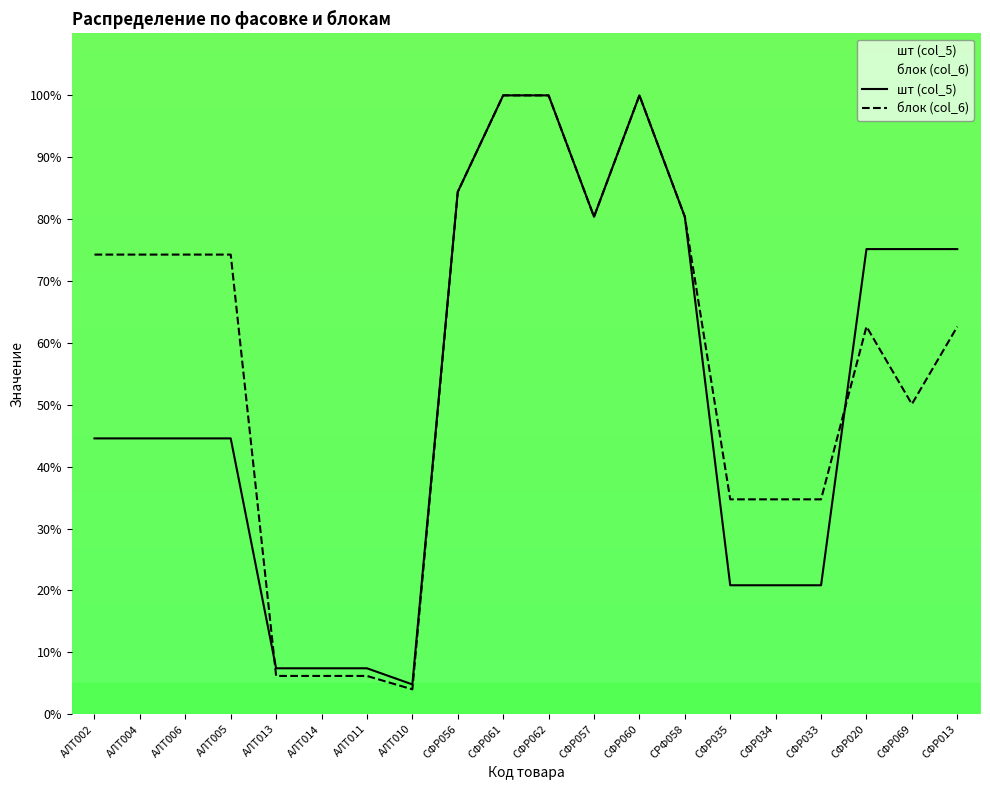

How many lines are shown in the chart?

2